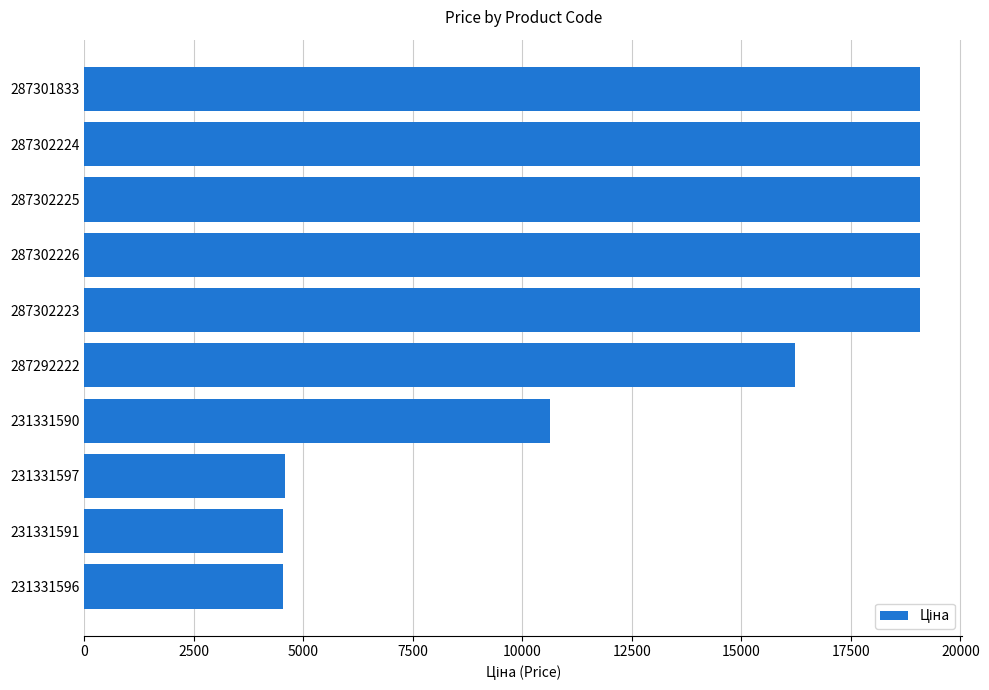

What is the ratio of the value at 287302226 to the value at 287292222?

1.2